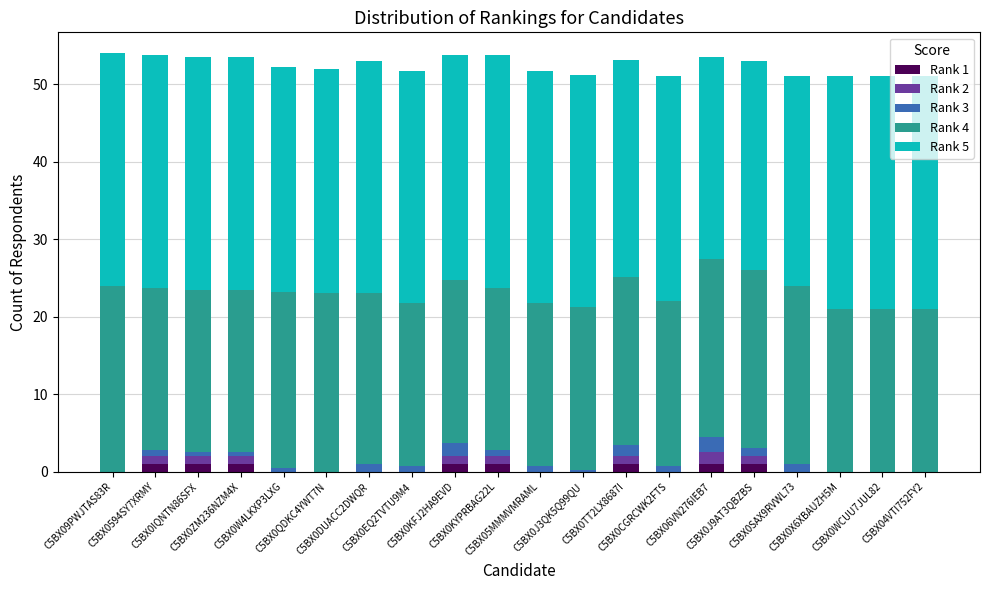

What is the approximate value of Rank 3 at C5BX0DUACC2DWQR?

1.0